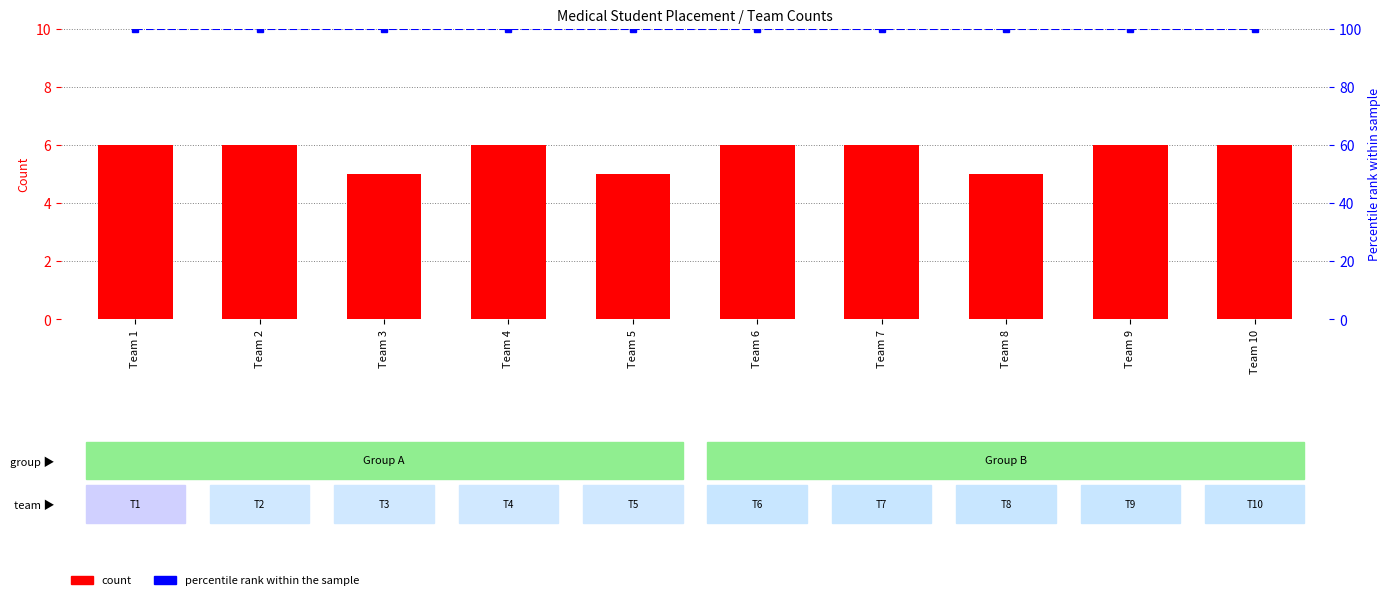

Rank the categories by count value from lowest to highest.

Team 3, Team 5, Team 8, Team 1, Team 2, Team 4, Team 6, Team 7, Team 9, Team 10